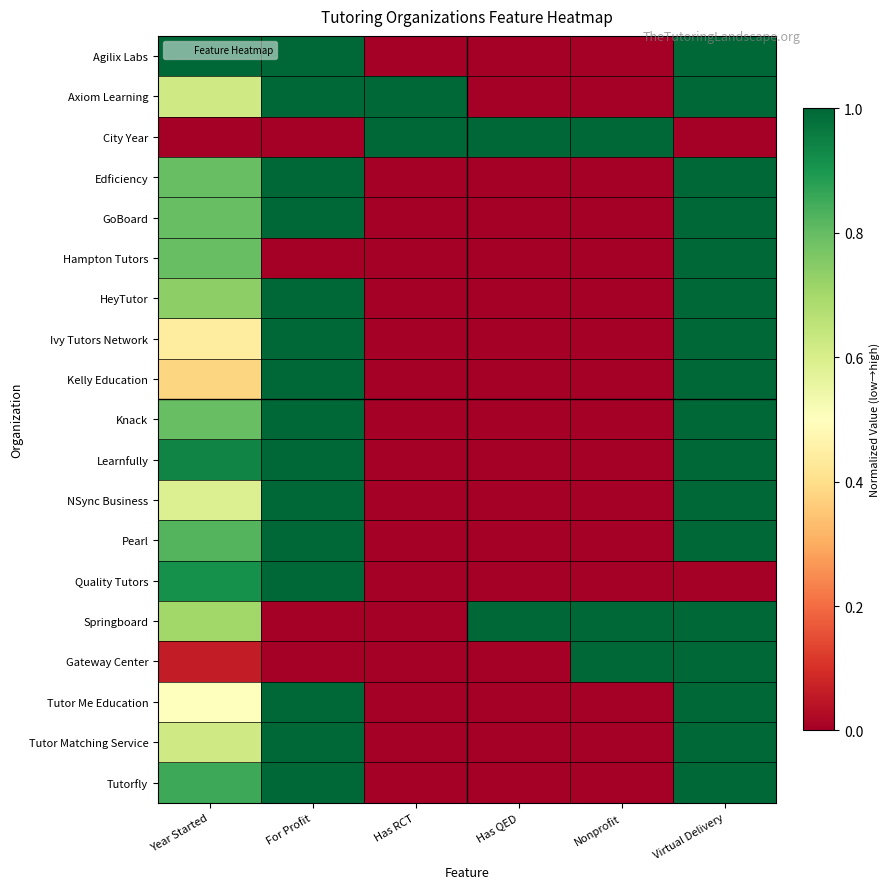

Between Has QED and Nonprofit, which is larger?

Has QED